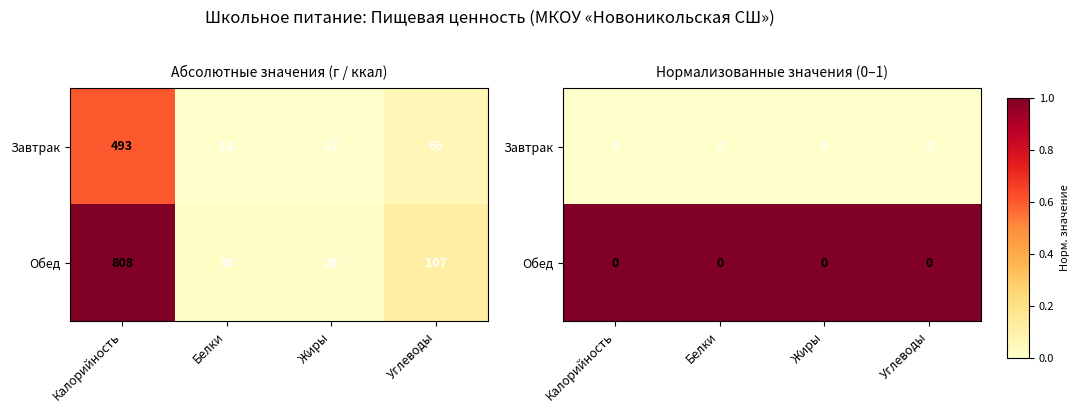

Read the Обед value at Белки.

1.0